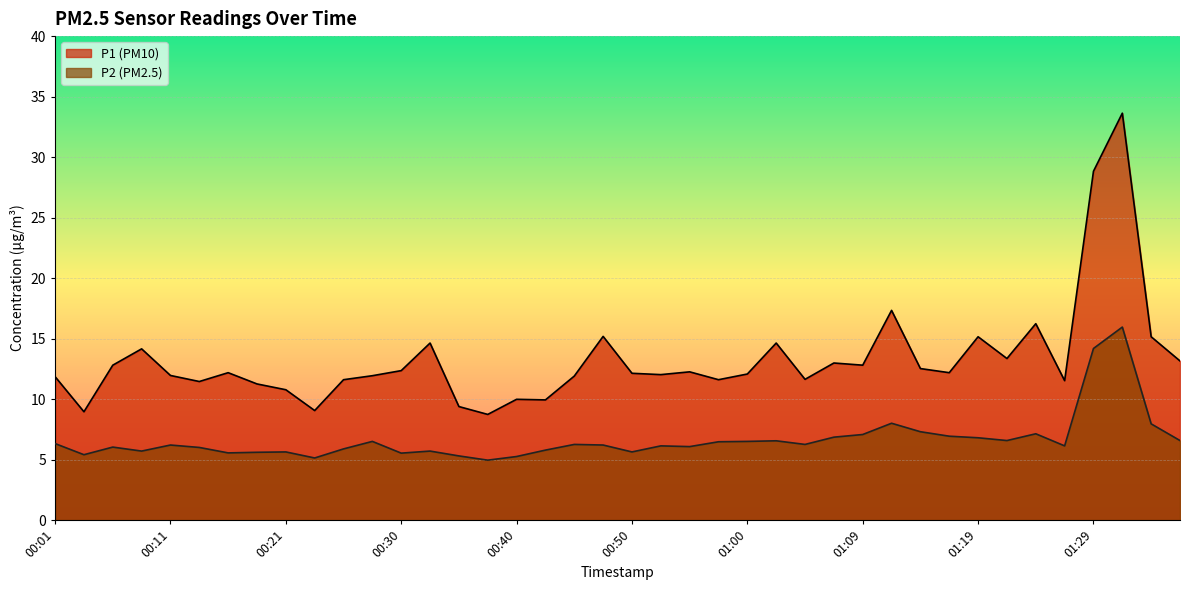

Is it true that P2 equals 14.2 at 01:29?

True